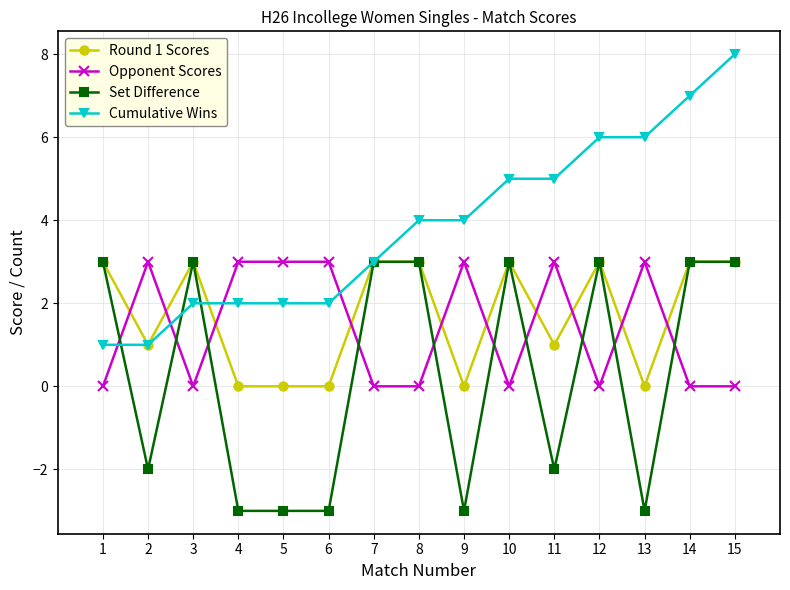

Which series changed the most between 12 and 14?

Cumulative Wins